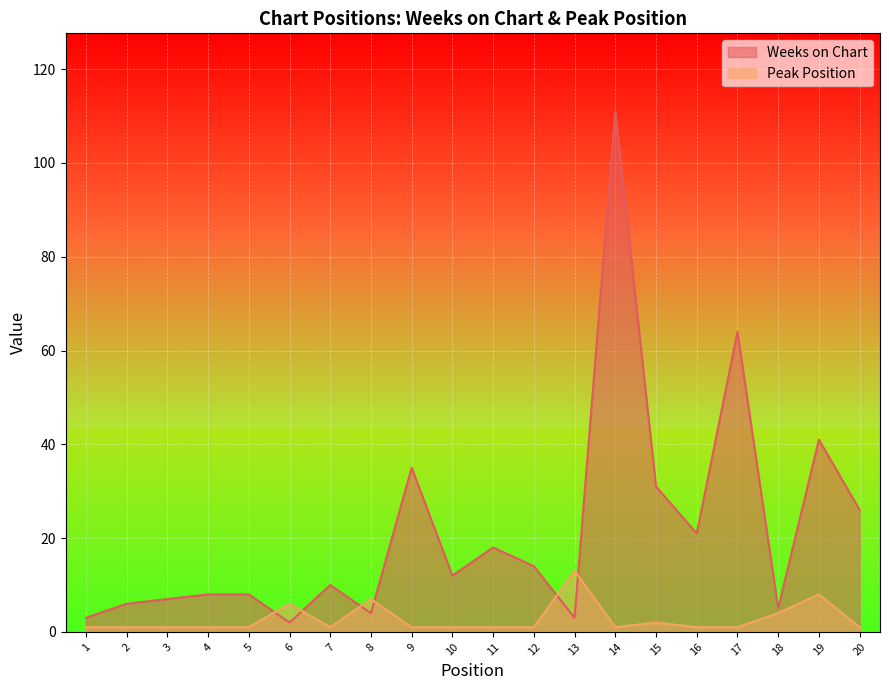

What are all the series names shown in the legend?

Weeks on Chart, Peak Position